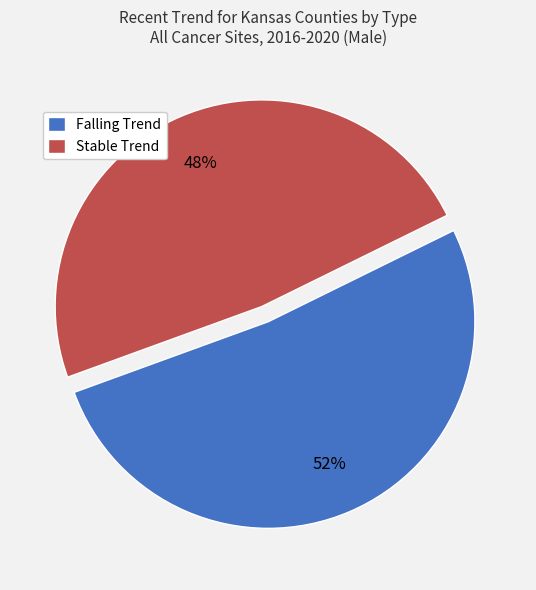

Is it true that Falling Trend is 58% of the pie?

False